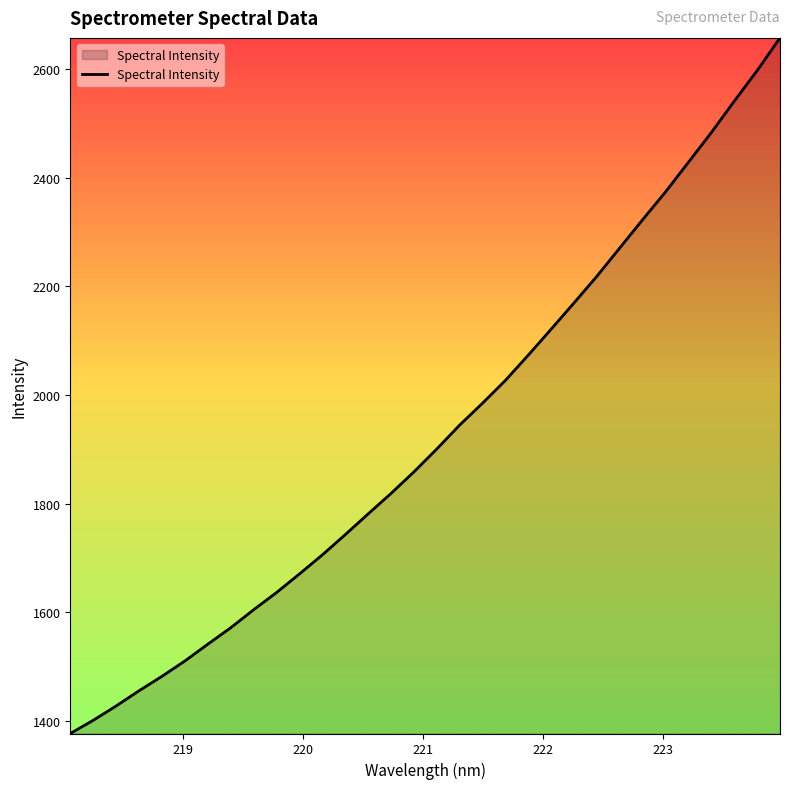

What is the minimum value shown in the chart?

1376.5